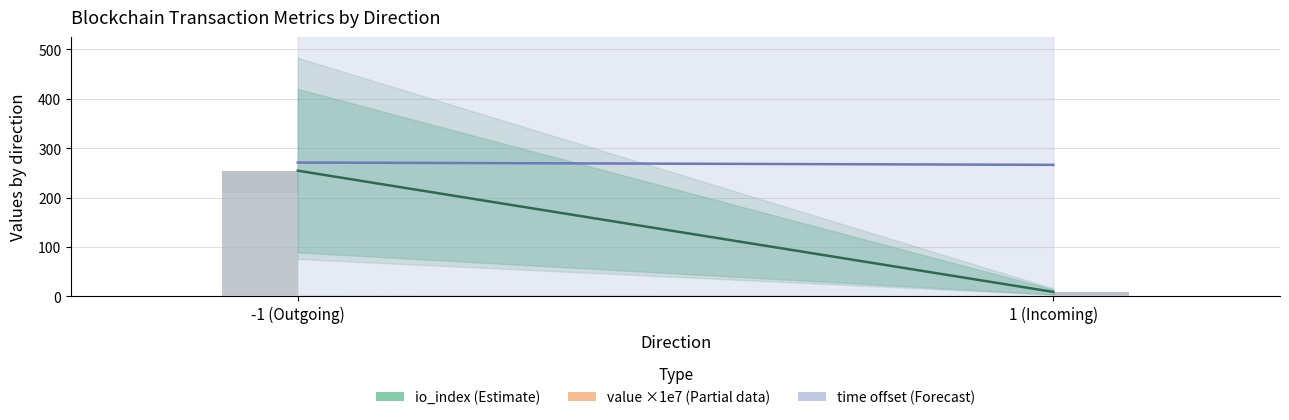

List the series in order of their peak value, lowest first.

io_index (estimate), time offset (scaled), value ×1e7 (partial)